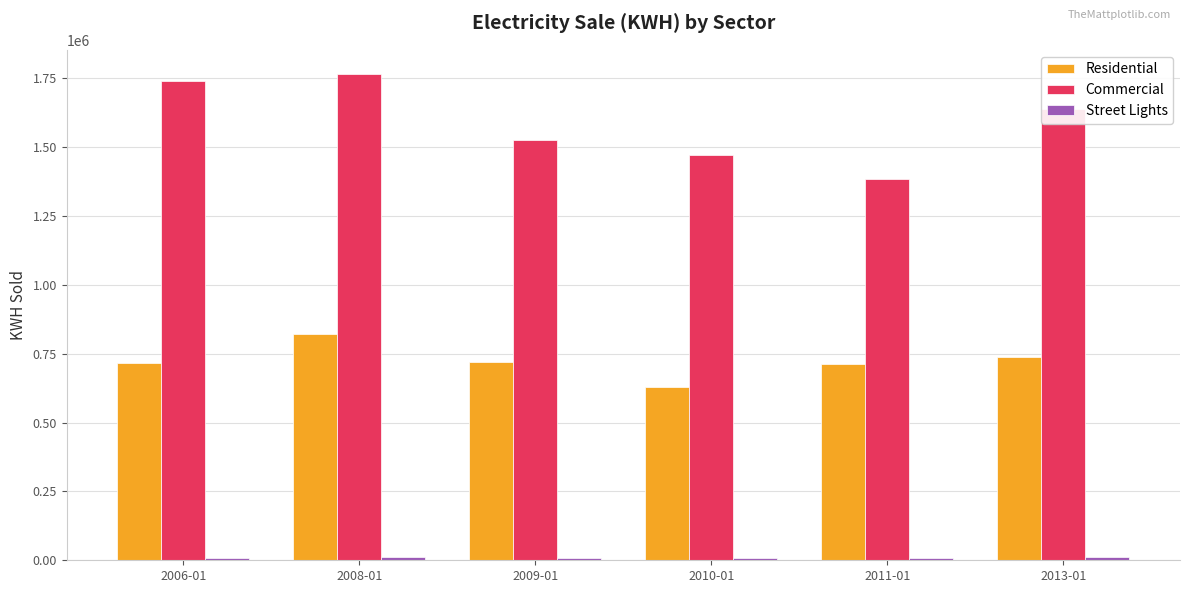

Between 2008-01 and 2013-01, which series saw the biggest shift?

Commercial